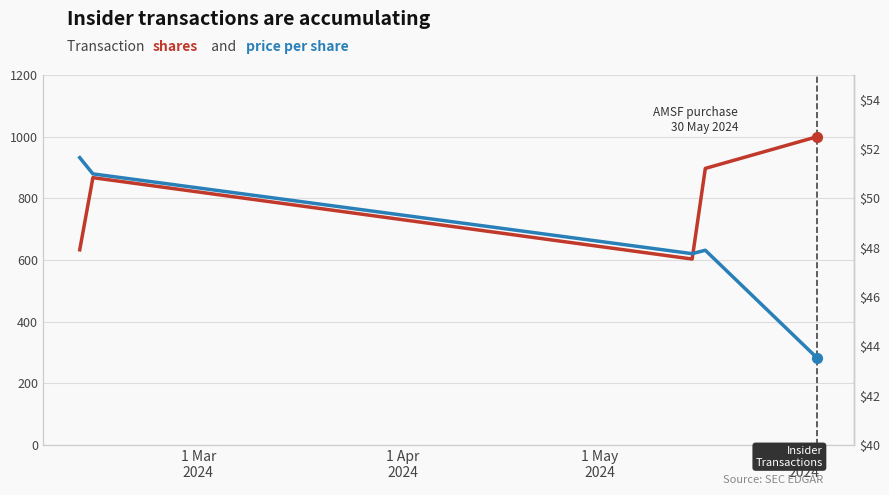

Which series contains the highest Y value?

transactionShares